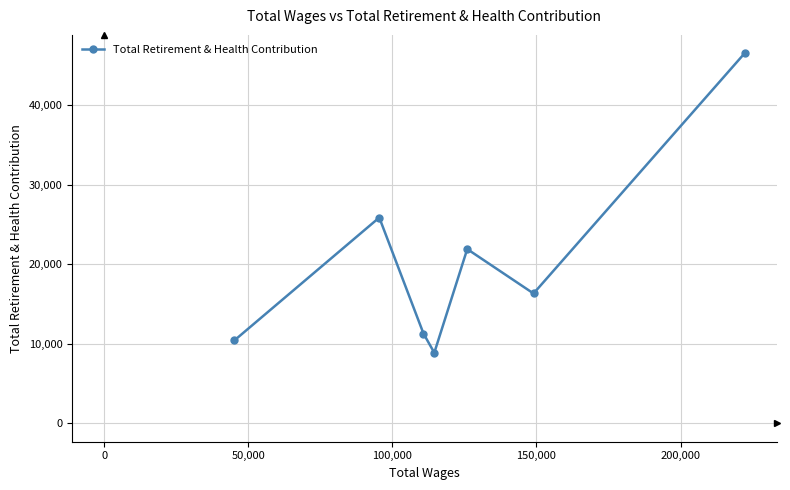

What is the minimum value shown in the chart?

8859